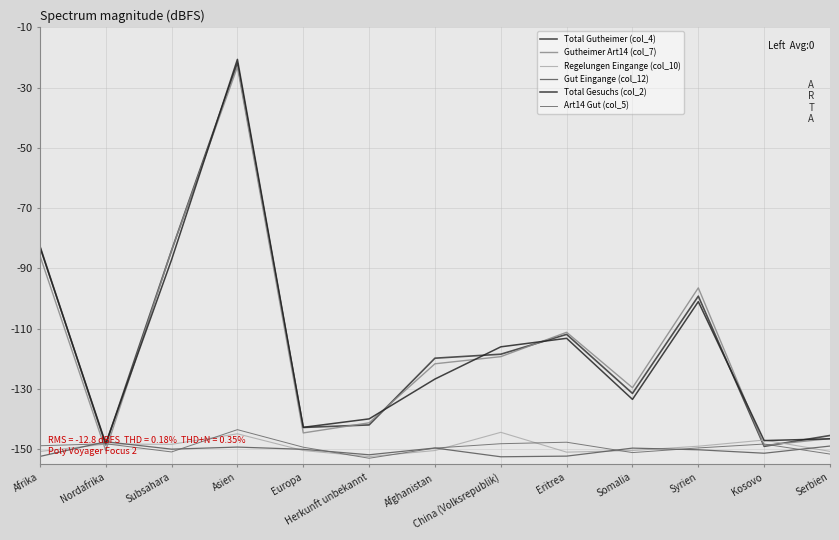

Which series has the widest spread of values?

Total Gesuchs (col_2)